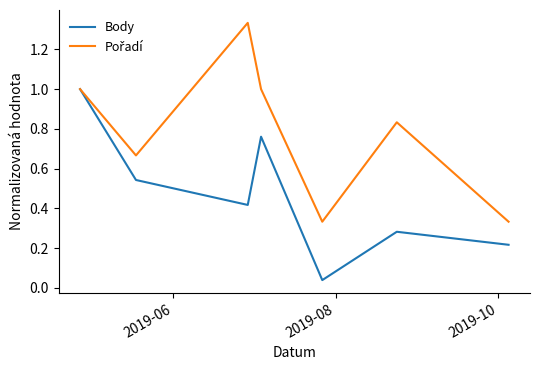

True or false: Pořadí and Body cross at least once.

False